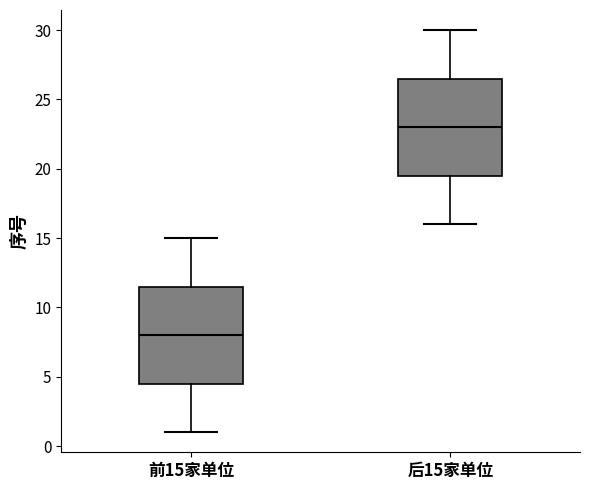

Reading left to right, transcribe this box plot: for each box, give where its median line is, the range the box spans, and where its two whiskers end, as read against the y-axis. The values are not printed on the chart, so give them approximately, as read against the axis.

前15家单位: median 8.0, box 4.5 to 11.5, whiskers 1.0 to 15.0
后15家单位: median 23.0, box 19.5 to 26.5, whiskers 16.0 to 30.0